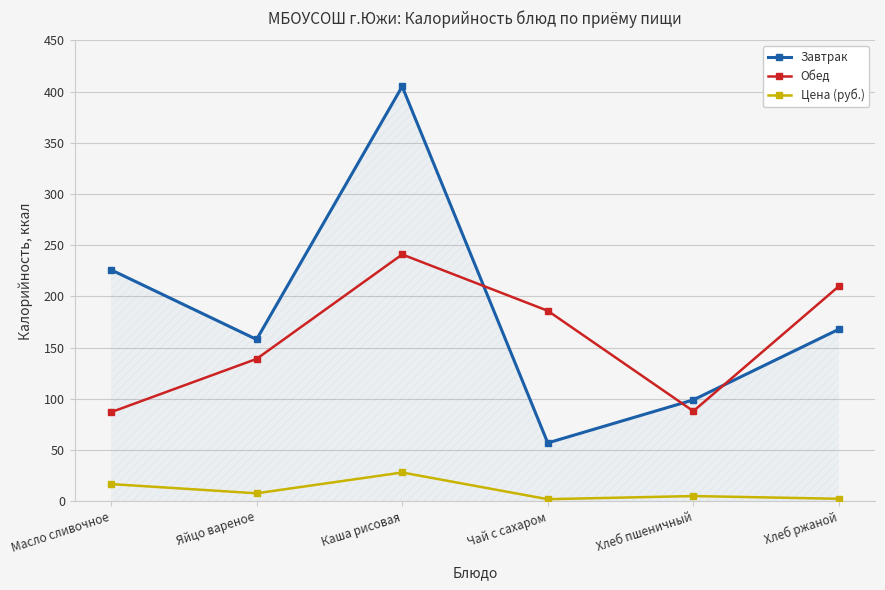

Is the value of Цена (руб.) at Каша рисовая greater than the value of Завтрак at Хлеб ржаной?

No